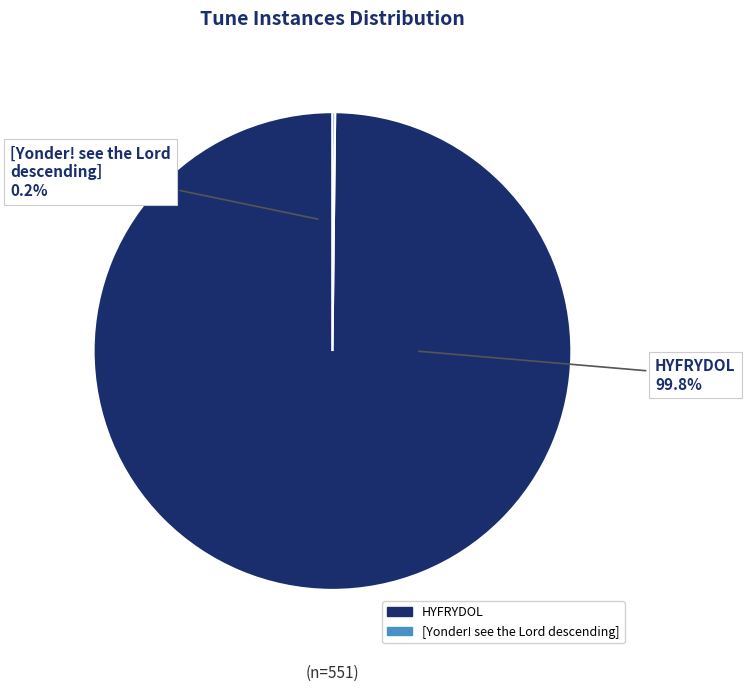

Is the sum of [Yonder! see the Lord descending] and HYFRYDOL greater than half?

Yes